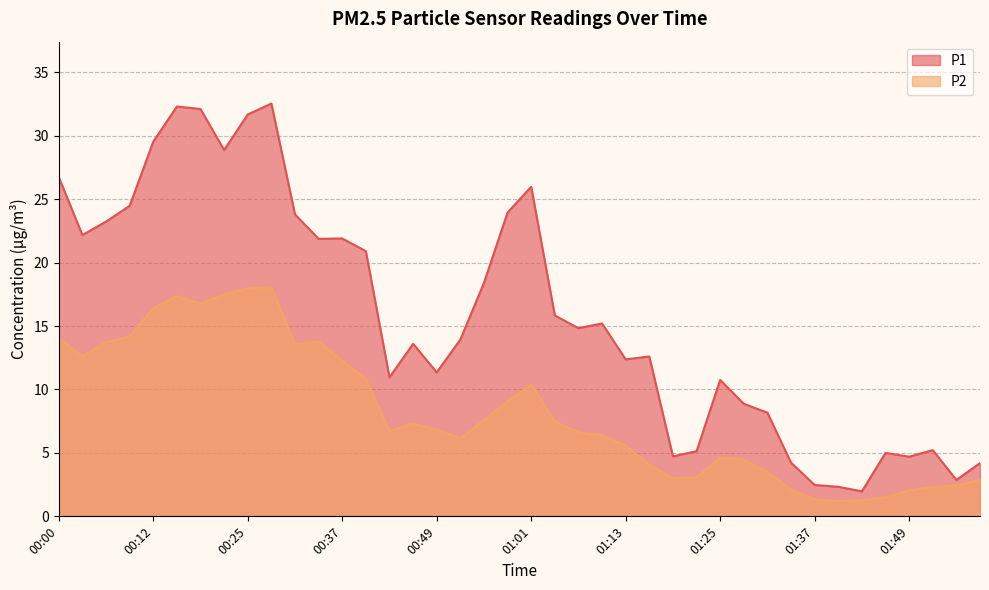

How many interior local valleys does the P1 series have?

11